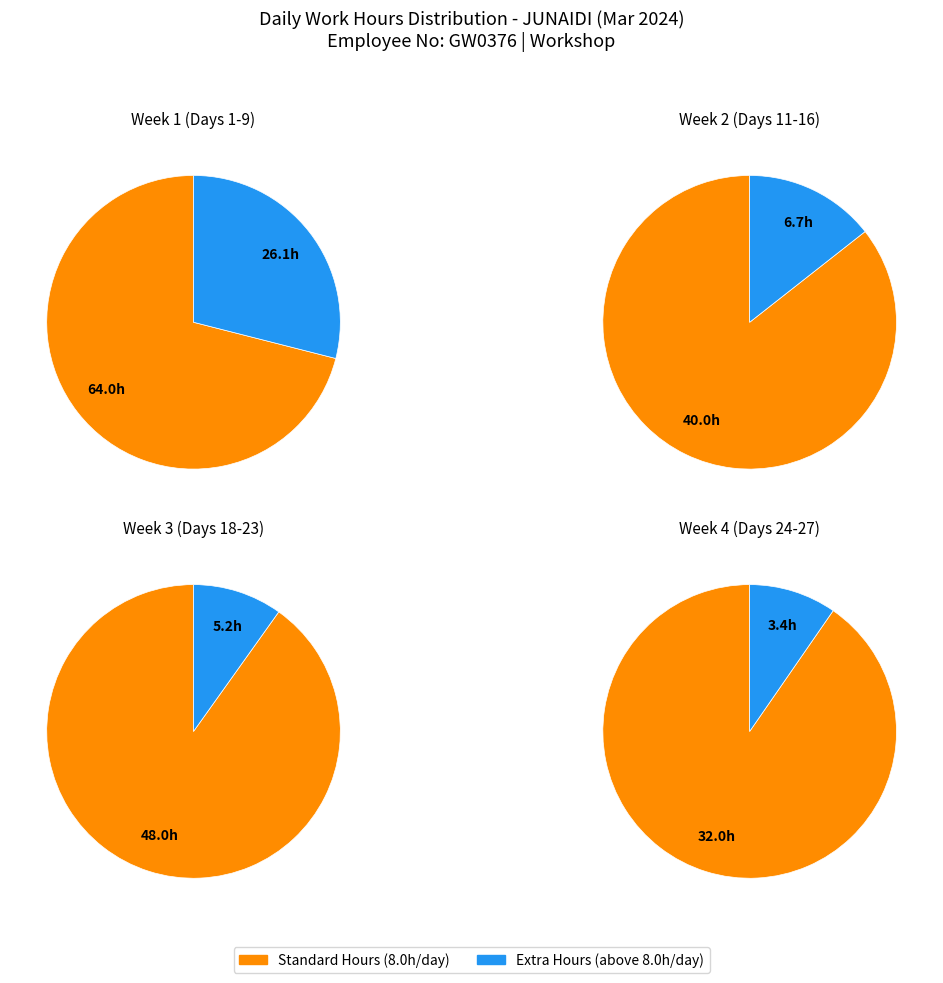

Do Day 23 and Day 1 together represent more than half of the pie?

No